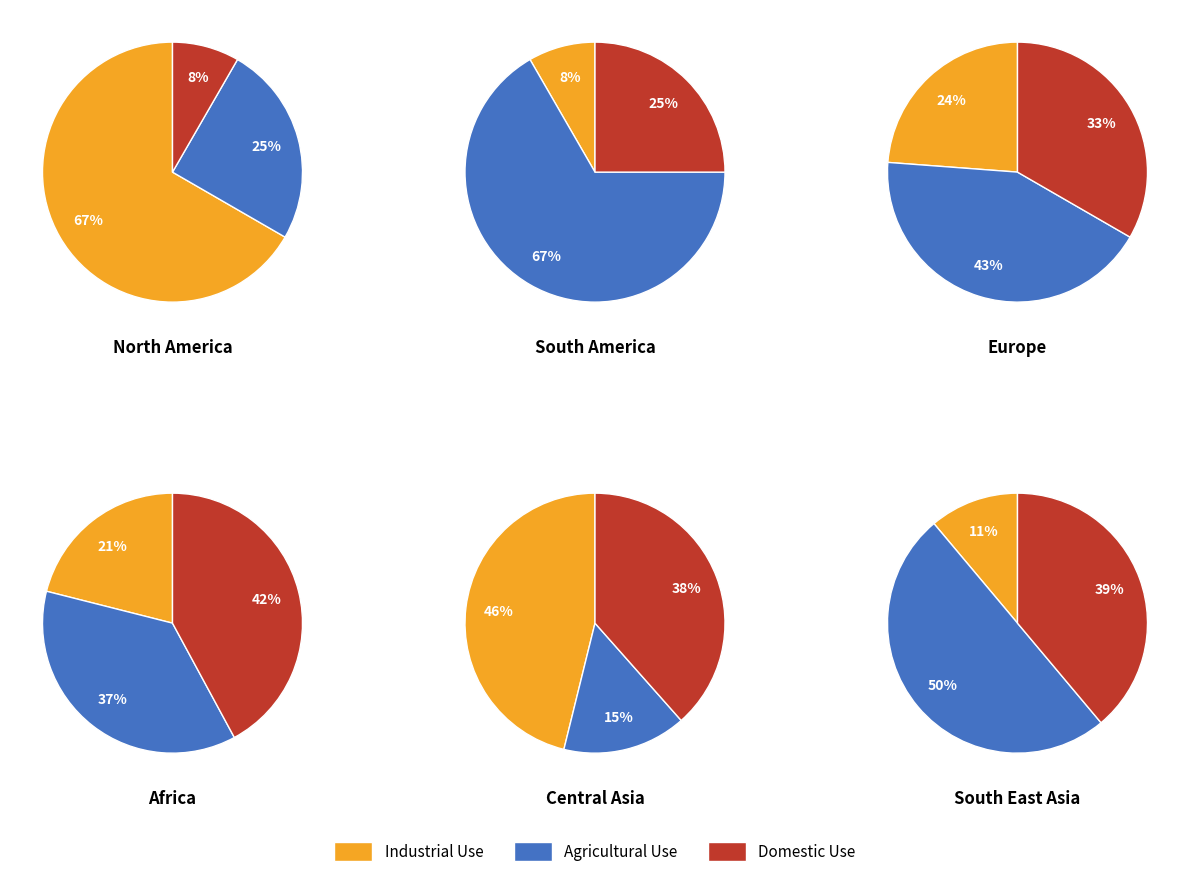

Does 2 account for over 50% of the chart?

No